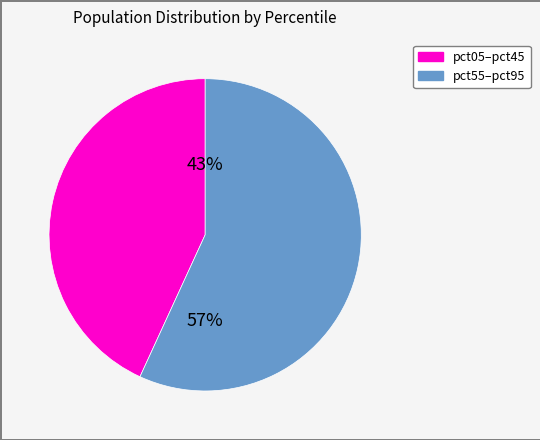

Combined, do pct05–pct45 and pct55–pct95 account for over 50%?

Yes